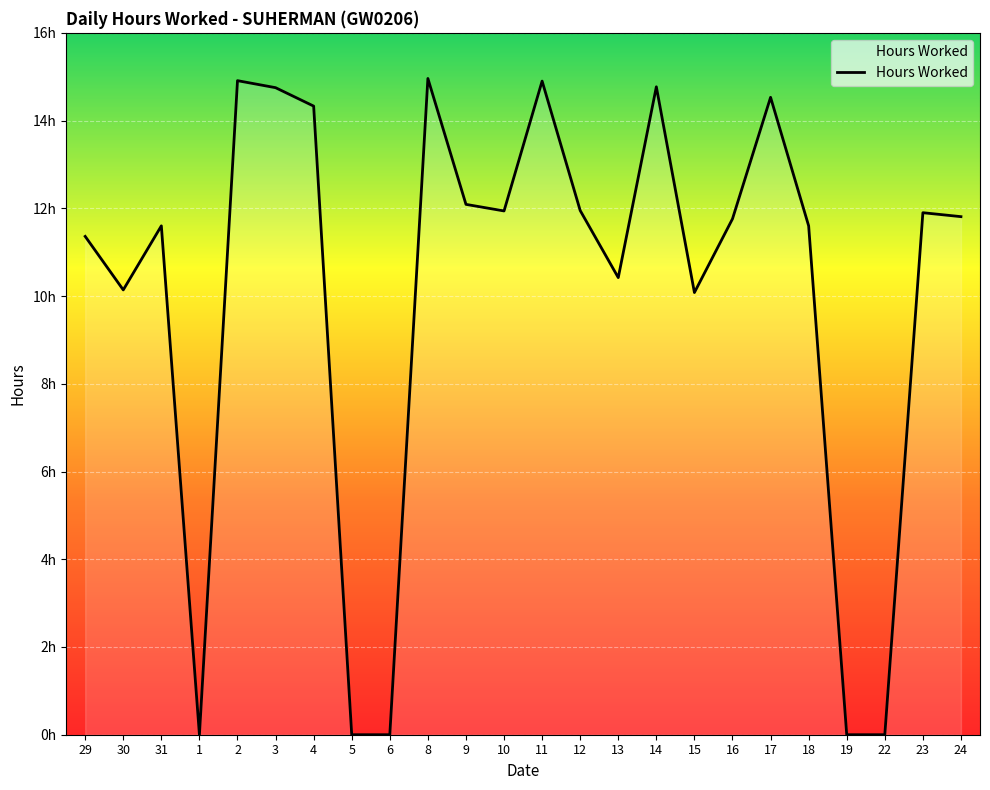

Is this an area chart (filled region under the line)?

Yes